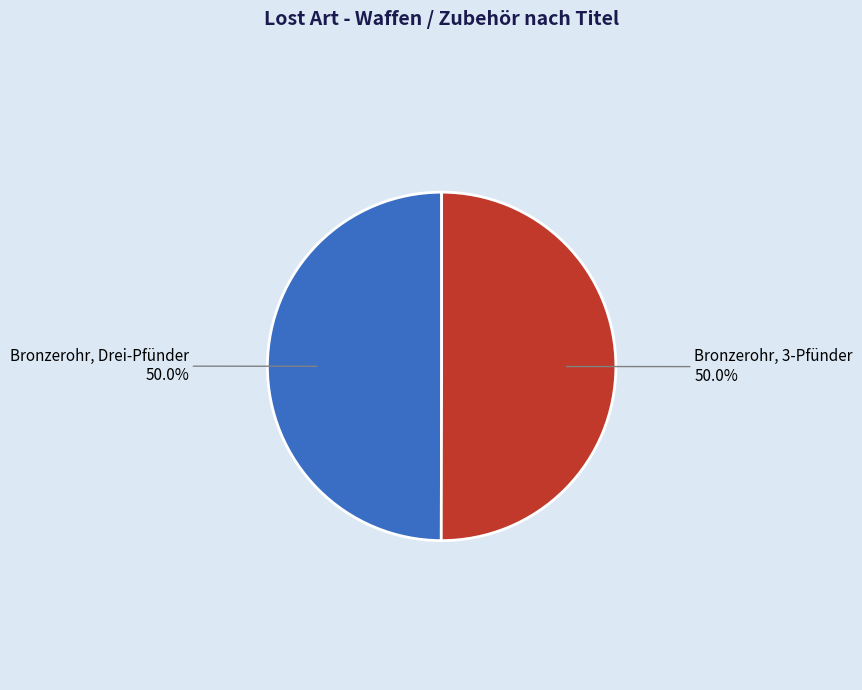

What is the smallest slice in the pie chart?

Bronzerohr, Drei-Pfünder